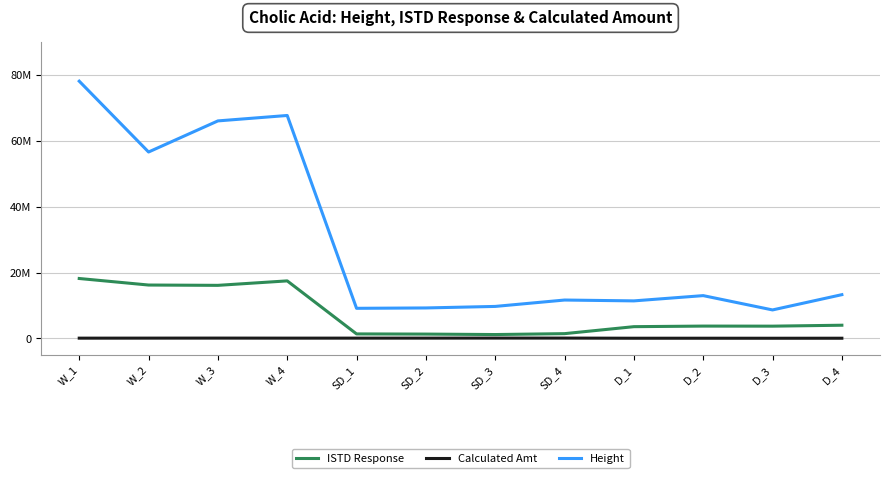

Which category has the lowest value in the Calculated Amt series?

D_3